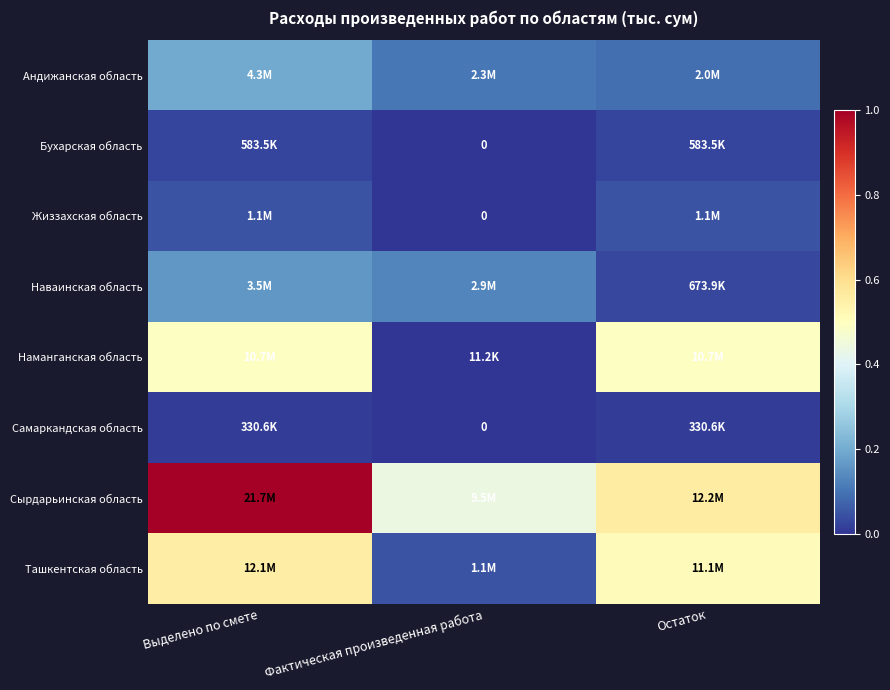

List the series in order of their peak value, lowest first.

Самаркандская область, Бухарская область, Жиззахская область, Наваинская область, Андижанская область, Наманганская область, Ташкентская область, Сырдарьинская область